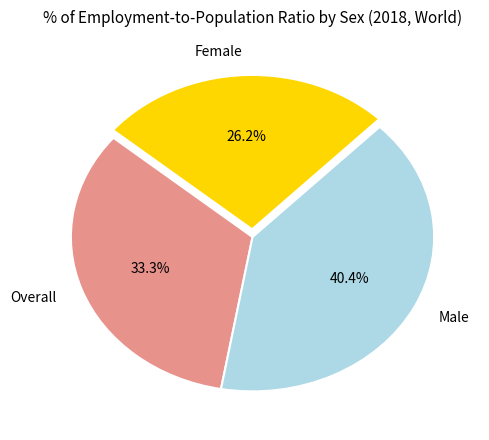

Which slice is the largest?

Male